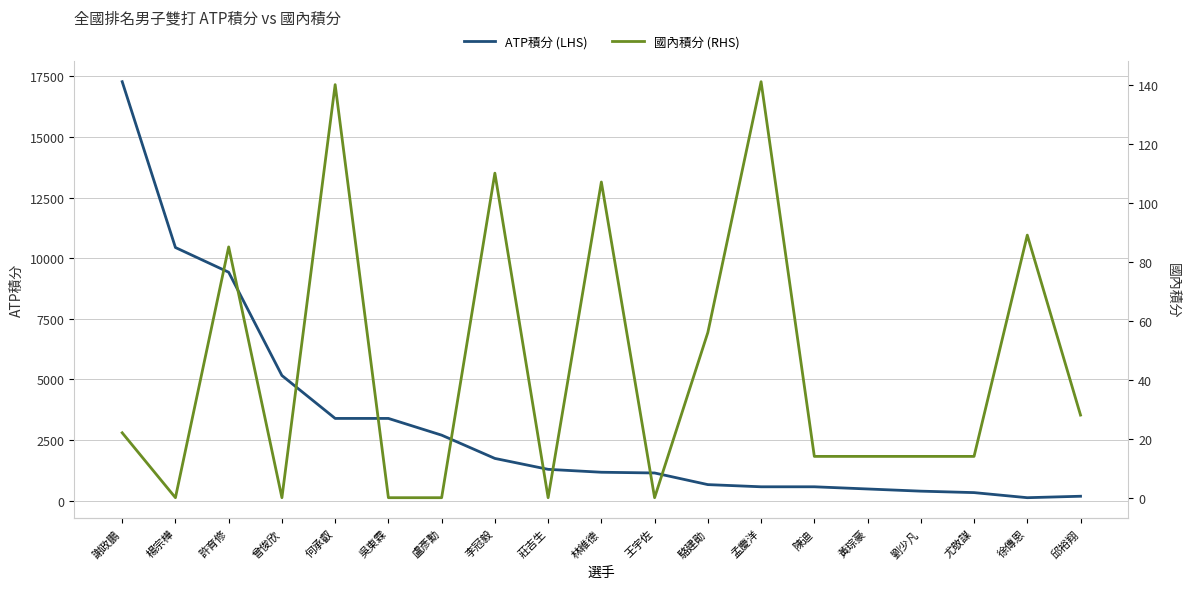

Is it true that 國內積分 (RHS) equals 14 at 尤敬謀?

True